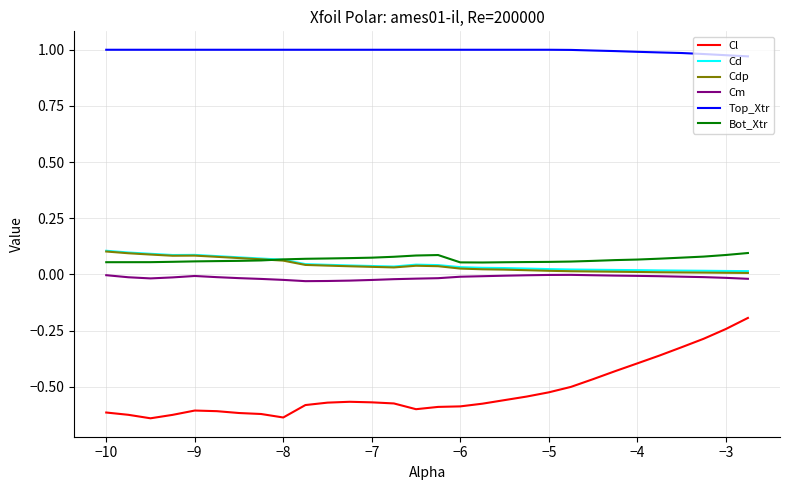

True or false: Bot_Xtr and Top_Xtr intersect in this chart.

False